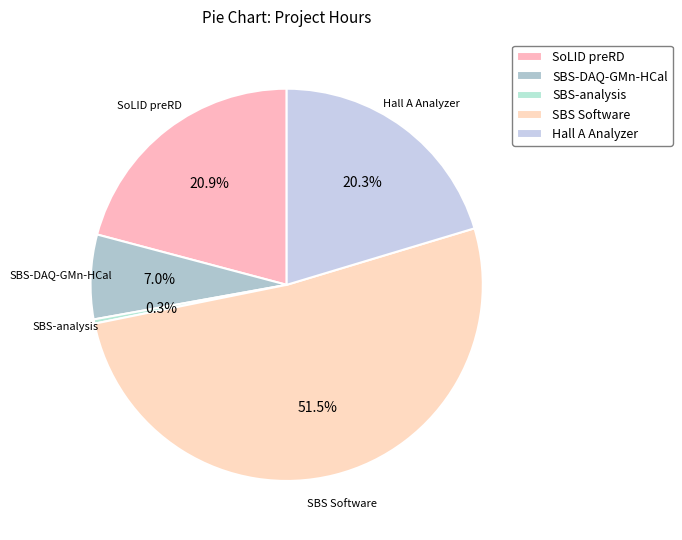

Which slice represents more than half of the pie?

SBS Software